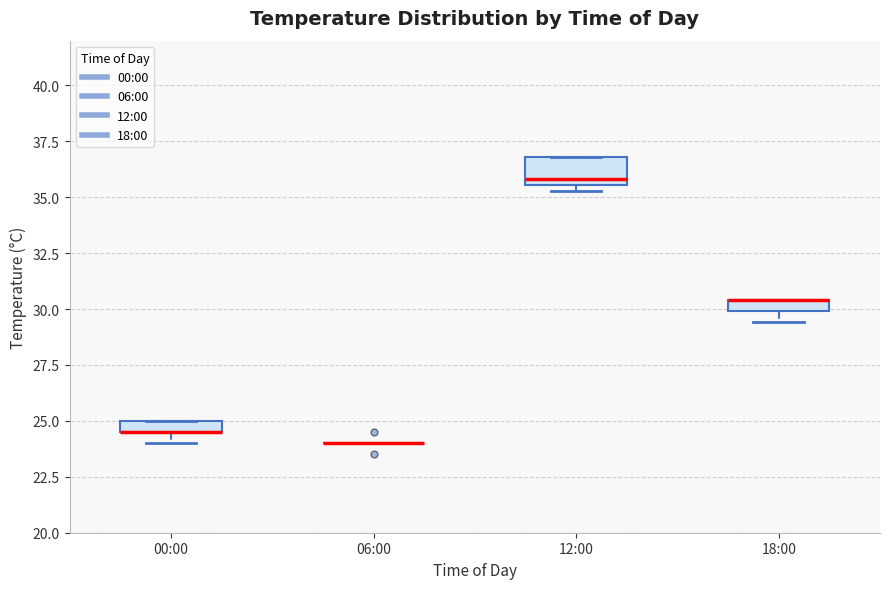

Where does the median line of the box for 12:00 sit on the y-axis? The values are not printed on the chart, so give them approximately, as read against the axis.

36.0